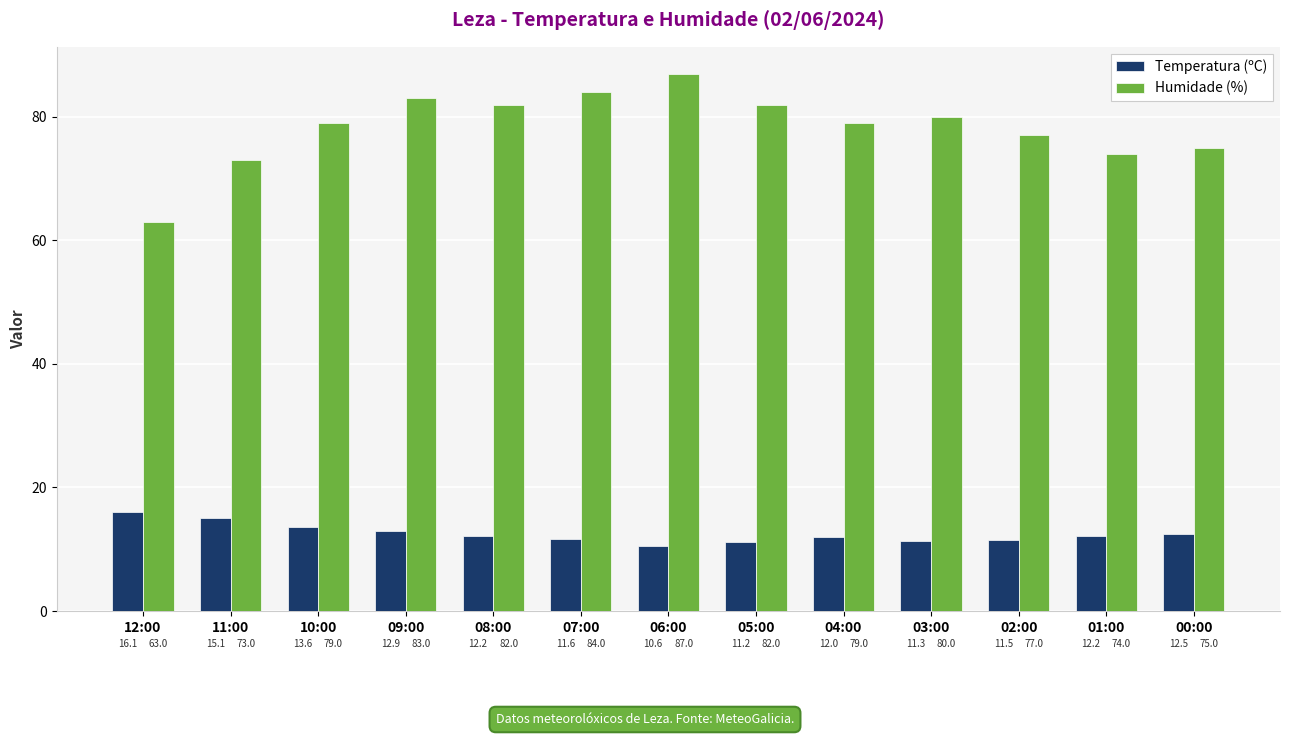

Where is Humidade (%) nearest to the value 75?

00:00